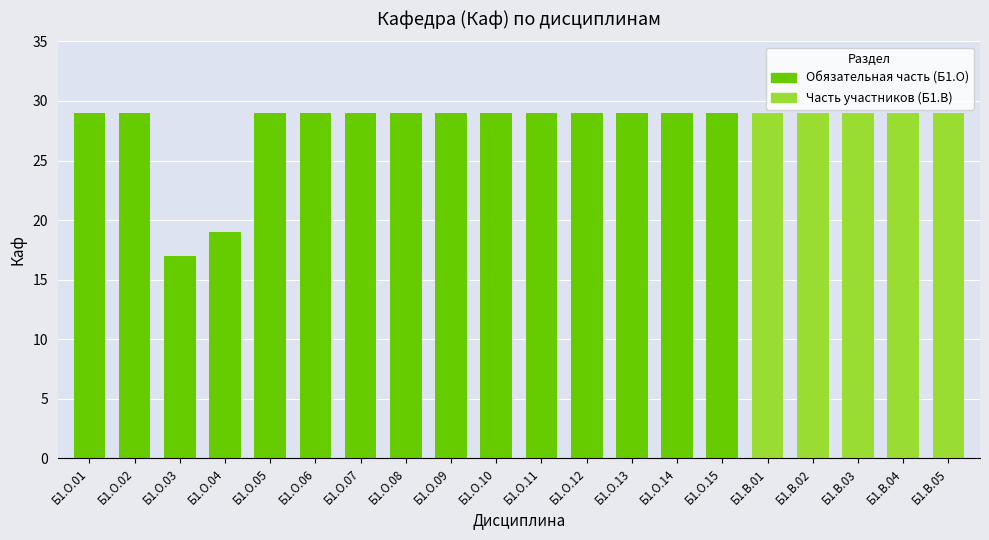

How many series are shown in this chart?

1